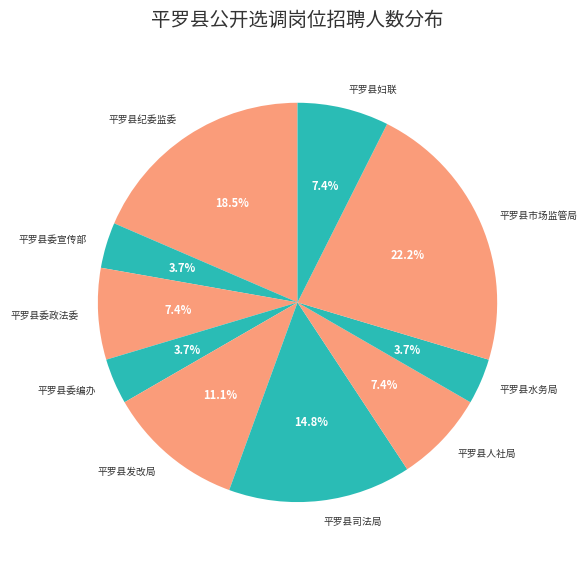

How many slices are in this pie chart?

10